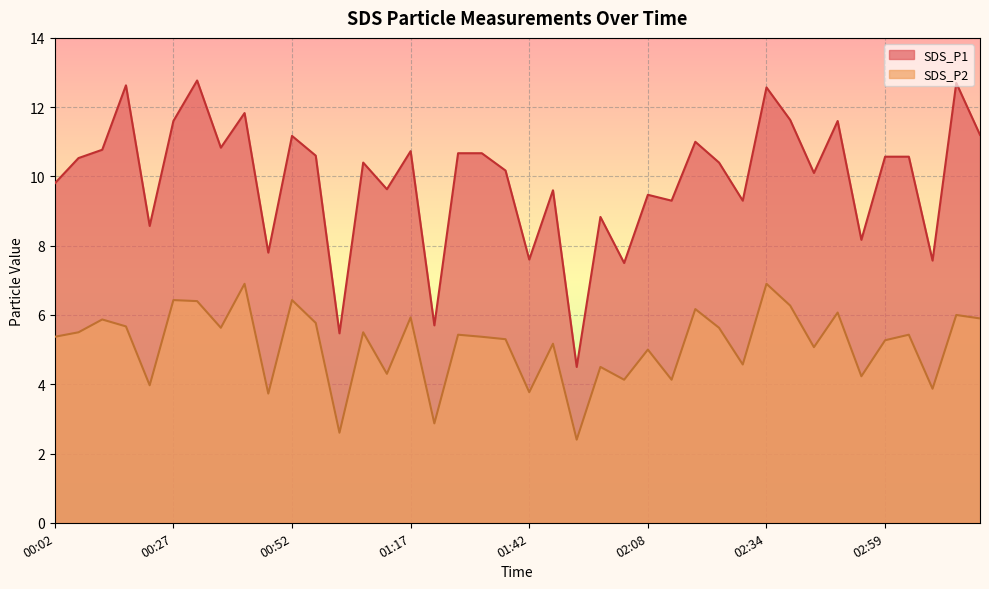

List the labels in order of SDS_P1 value, smallest first.

01:53, 01:02, 01:22, 02:03, 03:10, 01:42, 00:47, 02:54, 00:22, 01:58, 02:13, 02:28, 02:08, 01:47, 01:12, 00:02, 02:44, 01:37, 01:07, 02:23, 00:07, 02:59, 03:05, 00:57, 01:27, 01:32, 01:17, 00:12, 00:37, 02:18, 00:52, 03:20, 00:27, 02:49, 02:39, 00:42, 02:34, 00:17, 03:15, 00:32